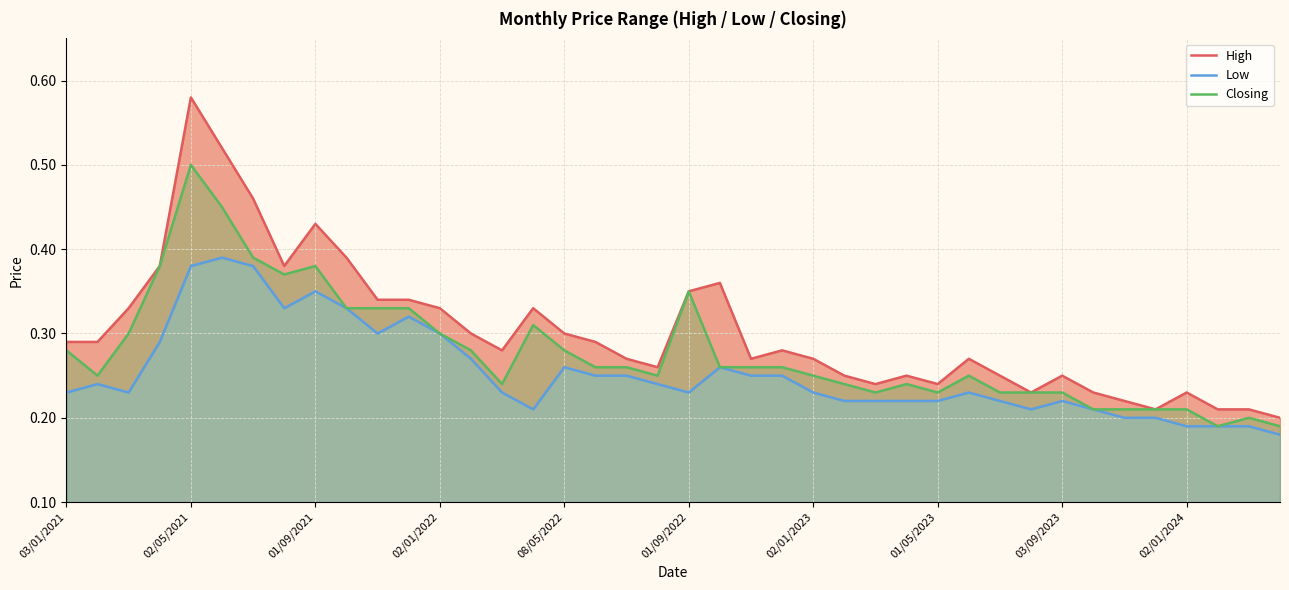

What is the highest value of the Closing series?

0.5